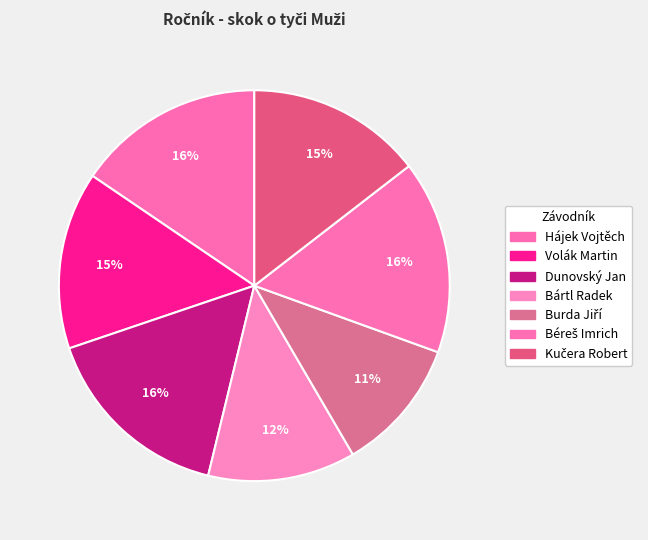

Rank the categories by value from lowest to highest.

Burda Jiří, Bártl Radek, Kučera Robert, Volák Martin, Hájek Vojtěch, Dunovský Jan, Béreš Imrich